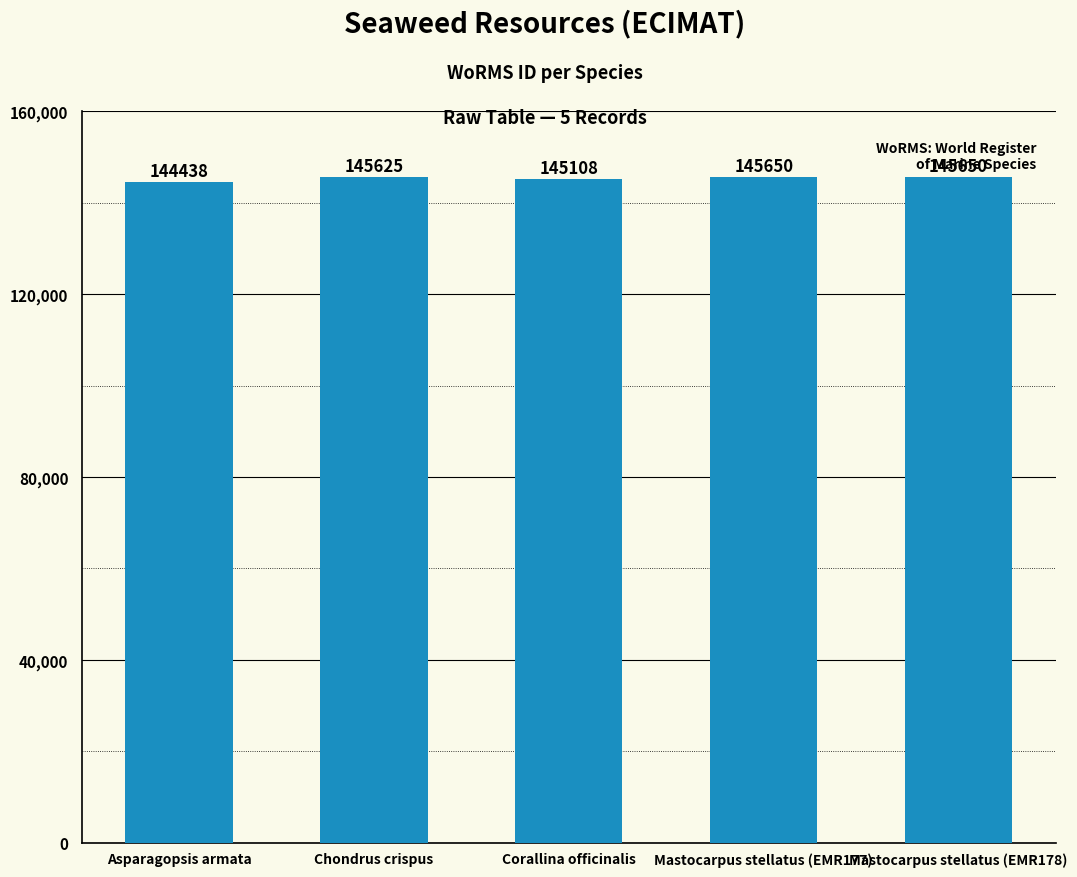

What is the sum of all values?

726471